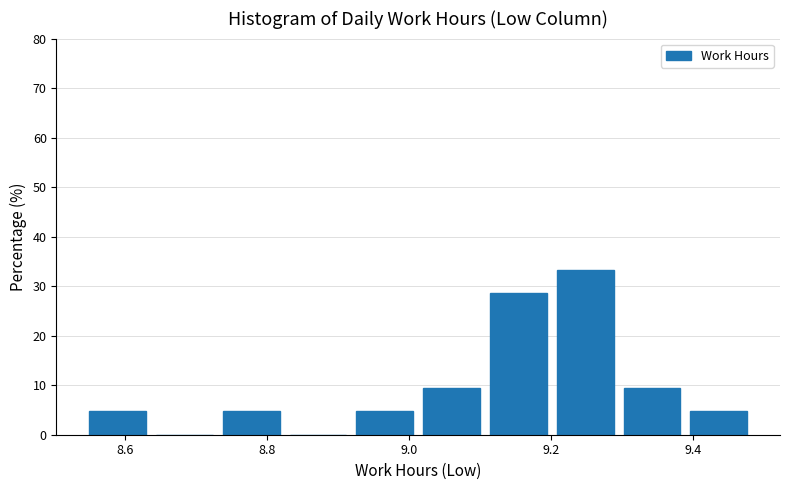

What is the height of the bar covering 9.020 to 9.114 on the x-axis? Neither the bar edges nor the heights are printed on the chart, so give them approximately, as read against the axes.

10